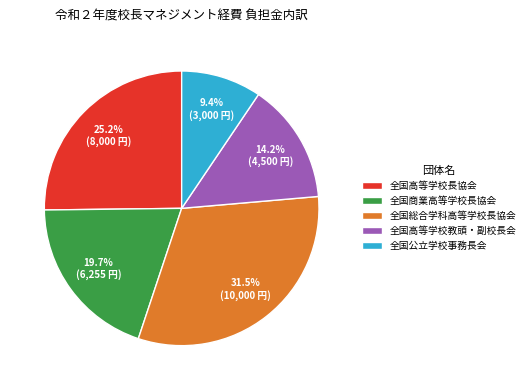

What is the smallest slice in the pie chart?

全国公立学校事務長会